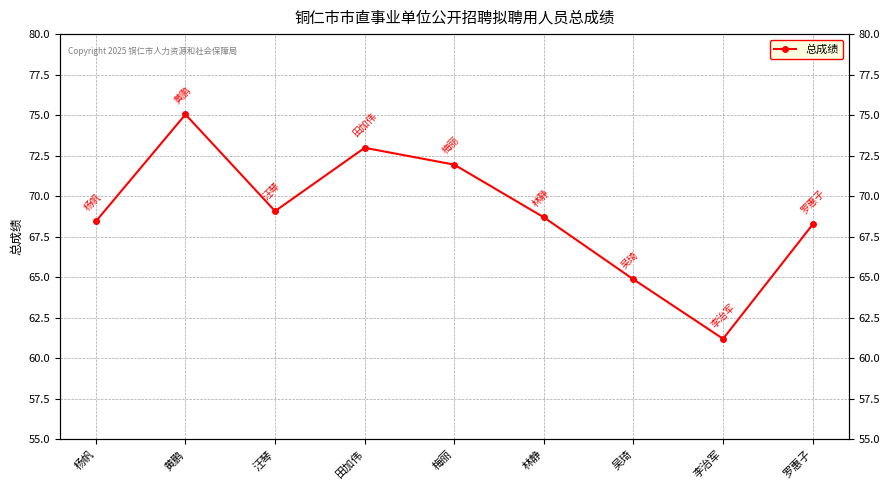

How many lines are shown in the chart?

1